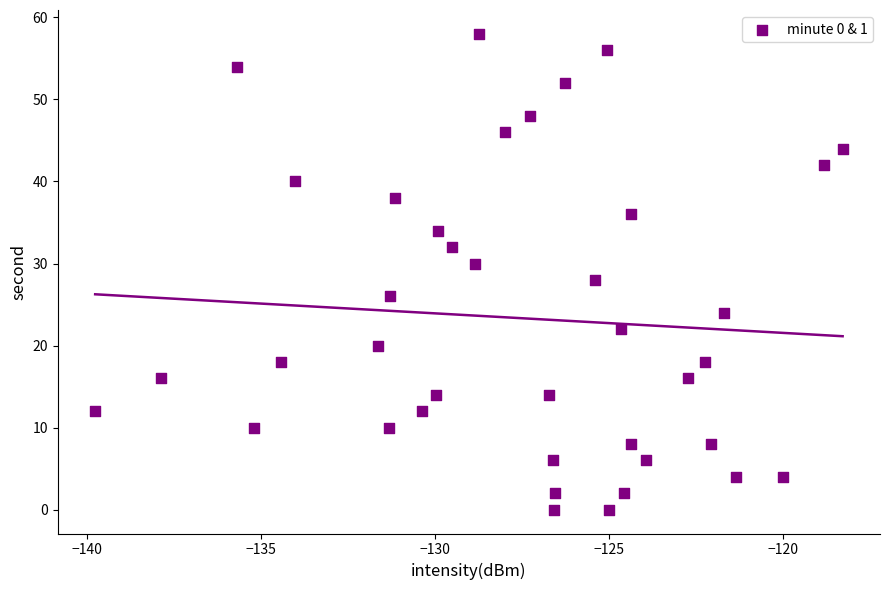

What is the range of Y values (max minus min)?

58